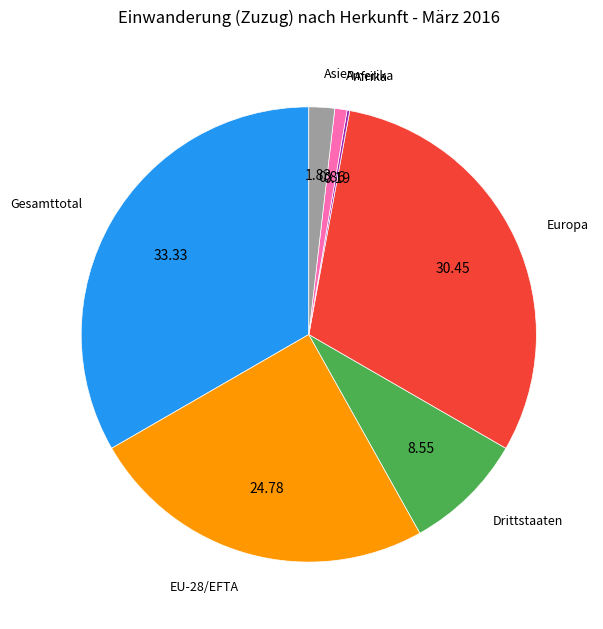

Which slice is the largest?

Gesamttotal